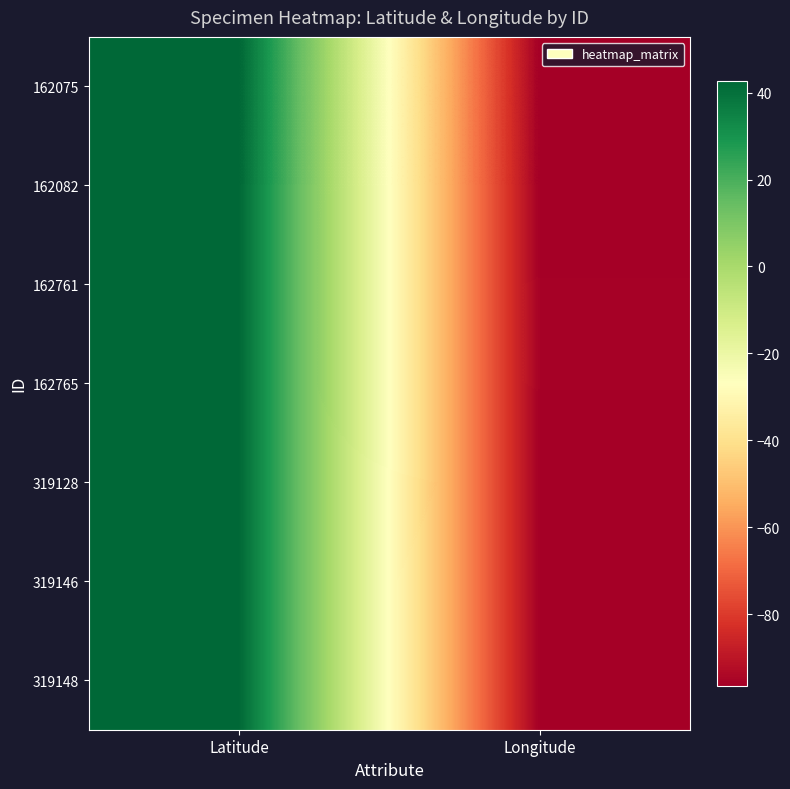

Which series has the largest range (max minus min)?

162075